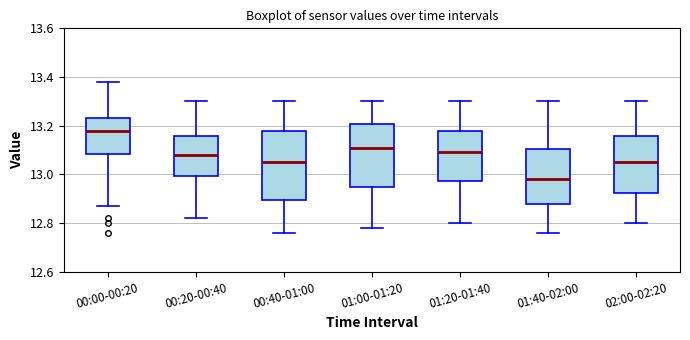

Which box is the tallest, from its lower edge to its upper edge?

00:40-01:00